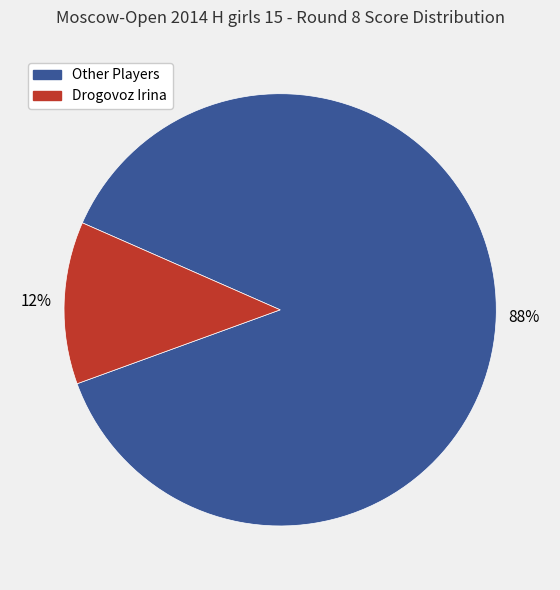

Is there any slice that represents more than half of the pie?

Yes